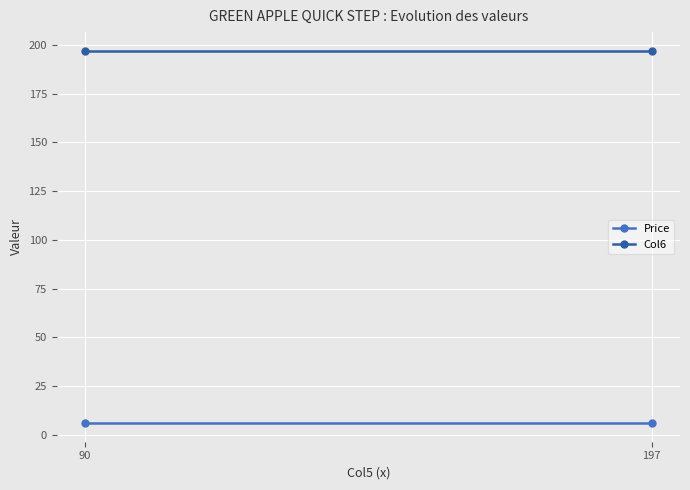

Rank the series by their maximum value, from highest to lowest.

Col6, Price